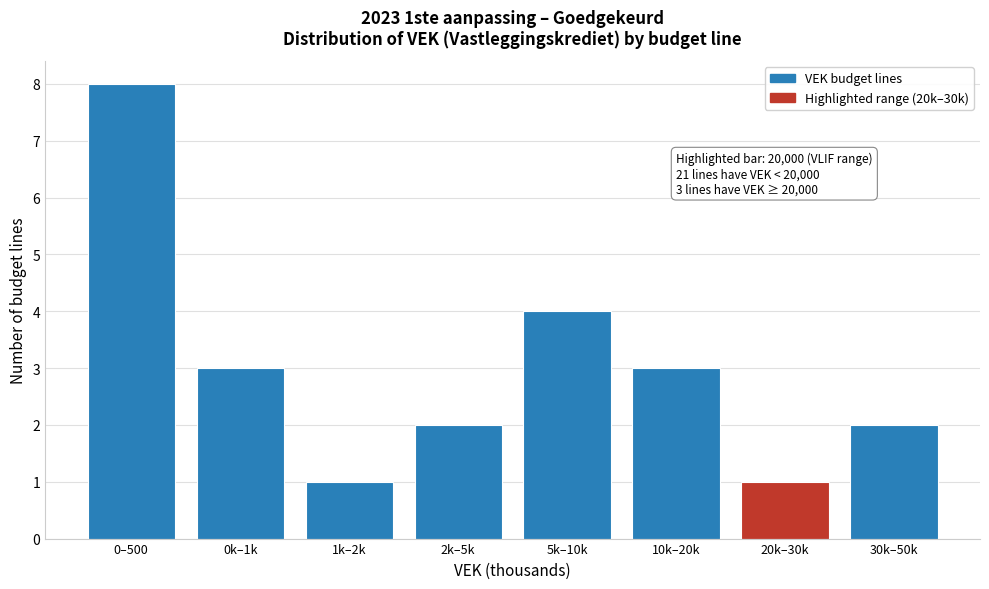

Reading left to right, list all the values displayed in this chart.

0–500=8	0k–1k=3	1k–2k=1	2k–5k=2	5k–10k=4	10k–20k=3	20k–30k=1	30k–50k=2